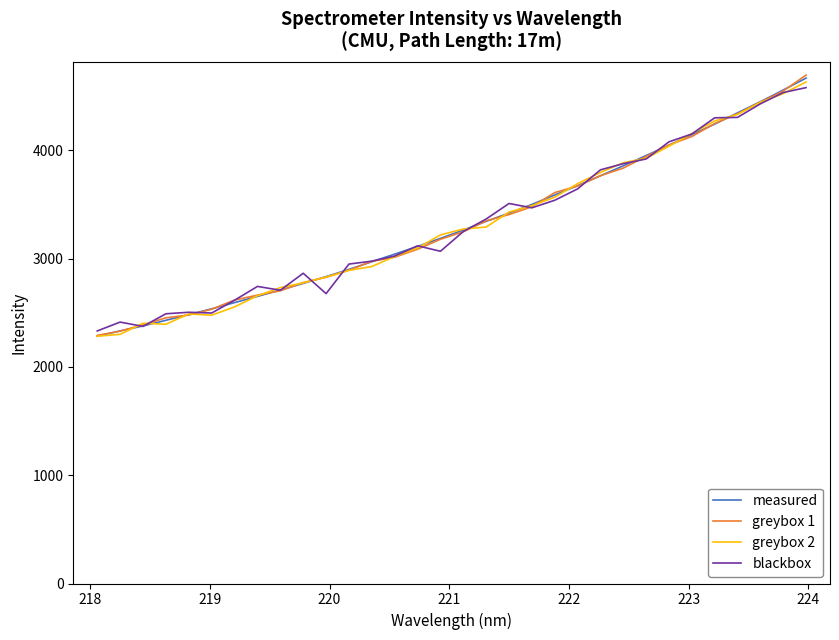

What is the minimum value shown in the chart?

2282.7